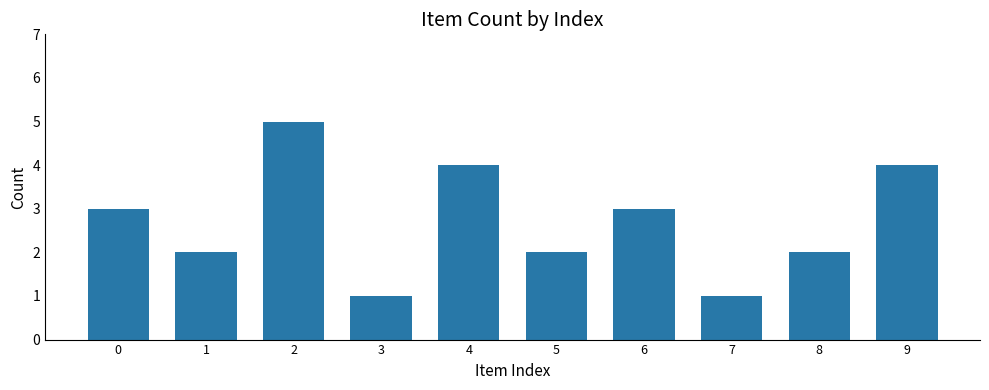

Count the values in the range 2 to 4.

7